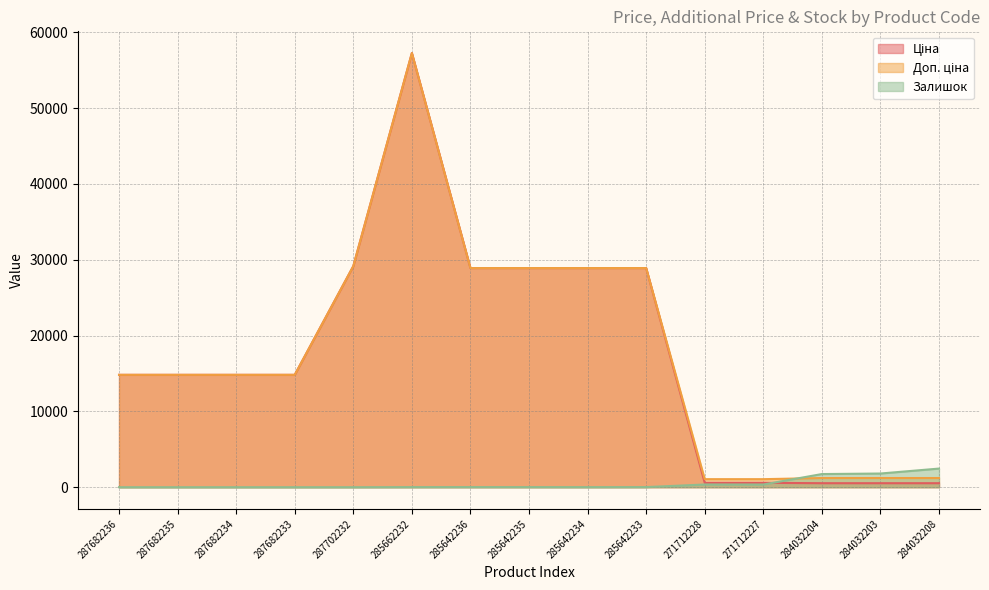

Reading right to left, what are all the values shown in this chart?

Ціна: 284032208=528.2	284032203=528.2	284032204=528.2	271712227=578.1	271712228=578.1	285642233=28901.7	285642234=28901.7	285642235=28901.7	285642236=28901.7	285662232=57258.0	287702232=29152.3	287682233=14817.6	287682234=14817.6	287682235=14817.6	287682236=14817.6
Доп. ціна: 284032208=1210.7	284032203=1210.7	284032204=1210.7	271712227=1060.0	271712228=1060.0	285642233=28901.7	285642234=28901.7	285642235=28901.7	285642236=28901.7	285662232=57258.0	287702232=29152.3	287682233=14817.6	287682234=14817.6	287682235=14817.6	287682236=14817.6
Залишок: 284032208=2457.0	284032203=1804.0	284032204=1734.0	271712227=353.0	271712228=357.0	285642233=16.0	285642234=10.0	285642235=14.0	285642236=16.0	285662232=13.0	287702232=0.0	287682233=0.0	287682234=0.0	287682235=0.0	287682236=0.0